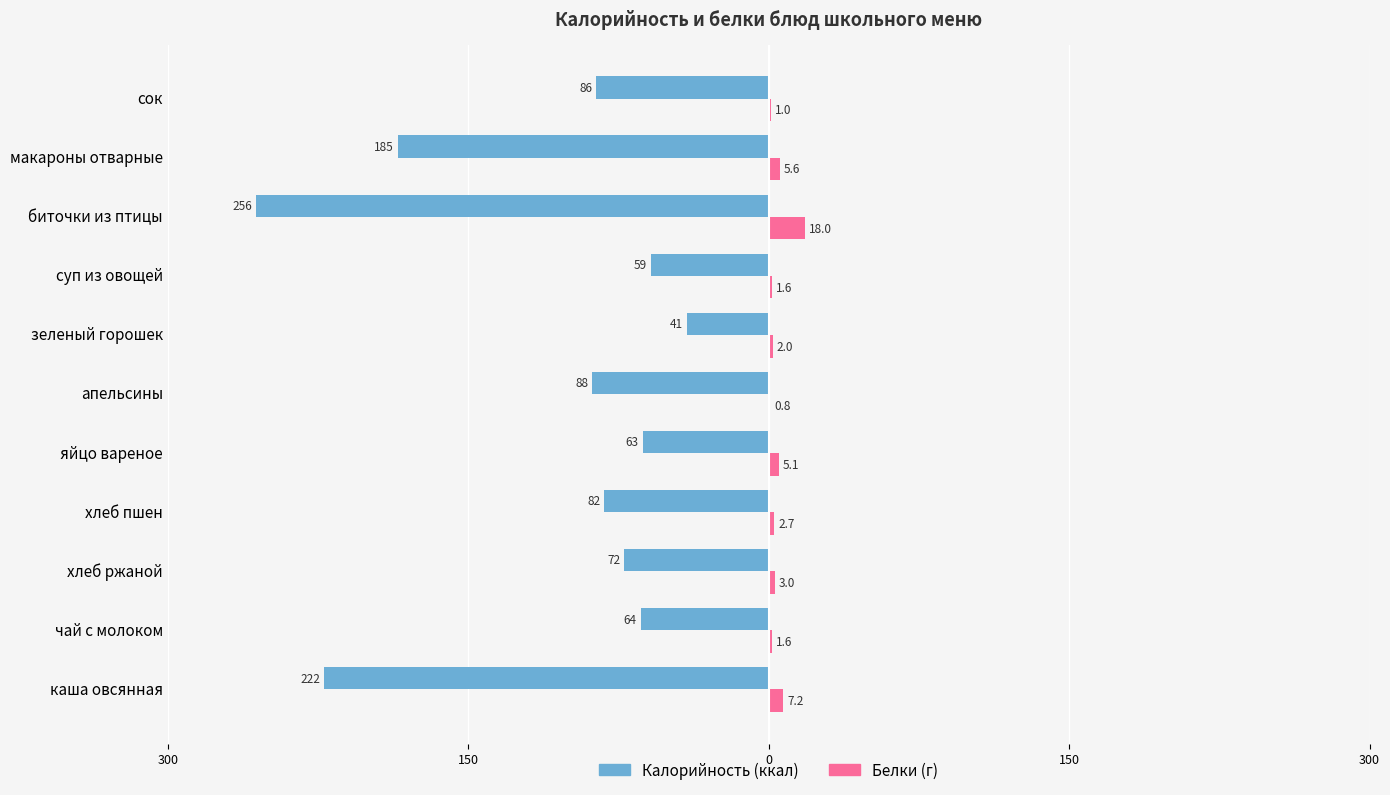

Does the chart contain any negative values?

No